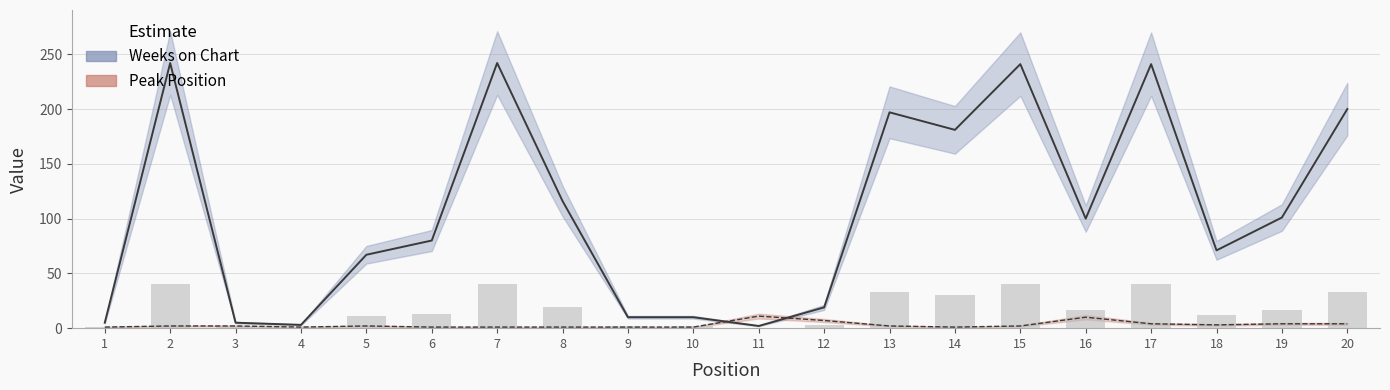

At which label does Weeks on Chart first exceed 100?

2